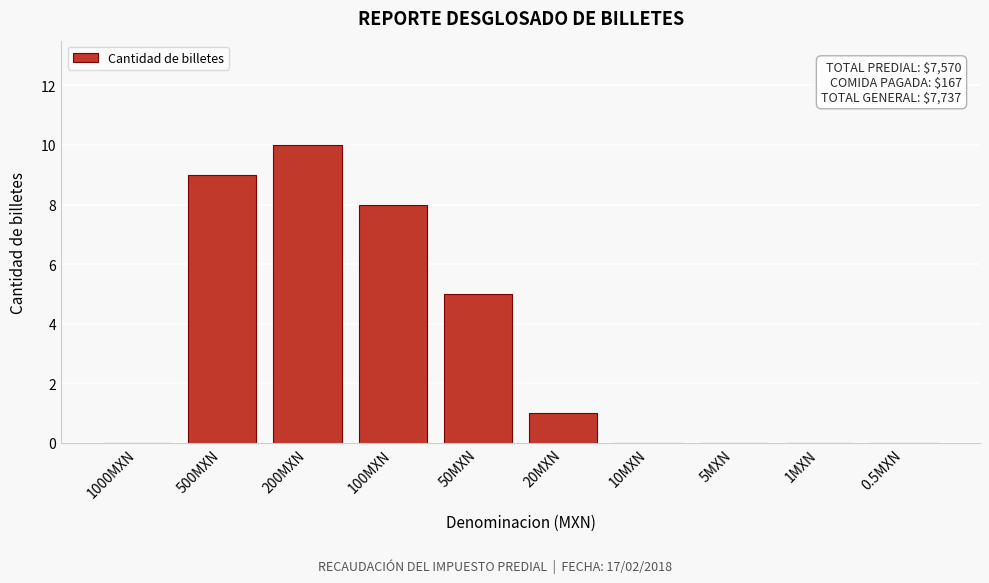

Reading left to right, list all the values displayed in this chart.

1000MXN=0	500MXN=9	200MXN=10	100MXN=8	50MXN=5	20MXN=1	10MXN=0	5MXN=0	1MXN=0	0.5MXN=0